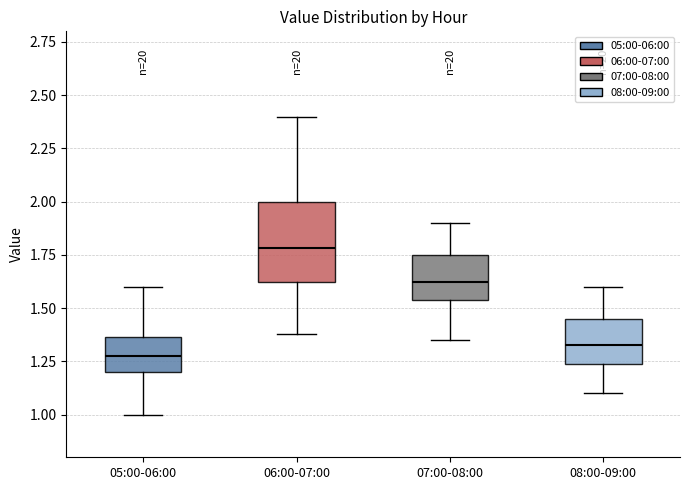

Comparing the boxes themselves (not the whiskers), which one is the tallest?

06:00-07:00